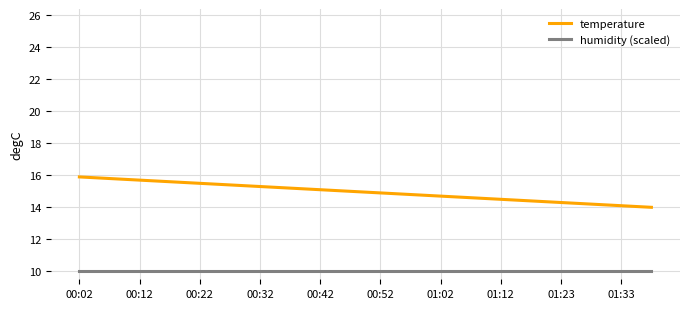

What is the maximum value for temperature?

15.9